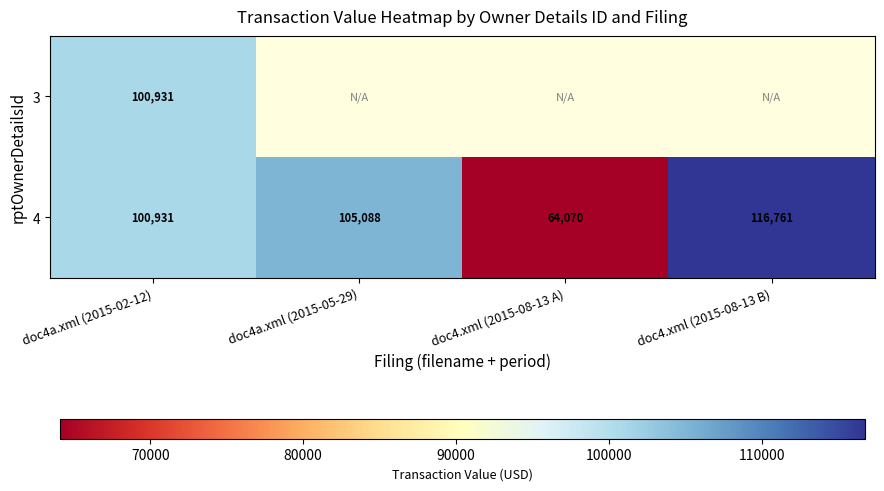

The value of 4 at doc4a.xml (2015-02-12) is 100931. True or false?

True